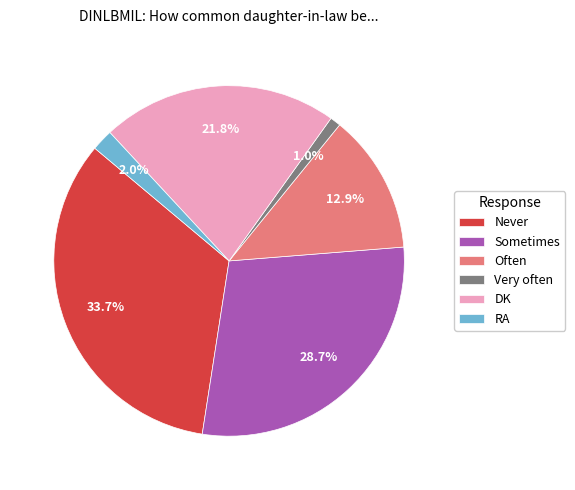

Is it true that Often is 13% of the pie?

True